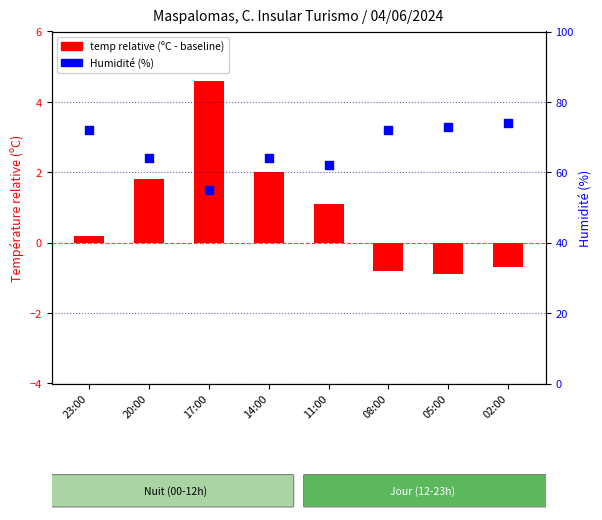

Which series has the widest spread of Y values?

Humidité (%)